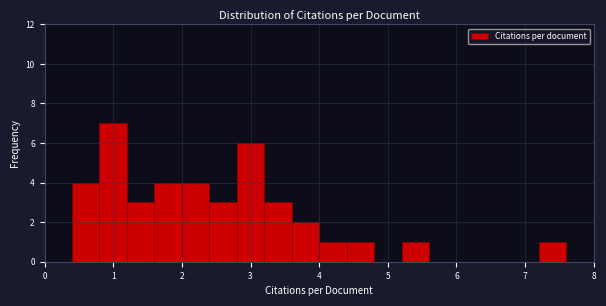

Reading left to right, transcribe this chart: for each bar, give the range it covers on the x-axis and its height. The values are not printed on the chart, so give them approximately, as read against the axis.

0.0 to 0.4: 0
0.4 to 0.8: 4
0.8 to 1.2: 7
1.2 to 1.6: 3
1.6 to 2.0: 4
2.0 to 2.4: 4
2.4 to 2.8: 3
2.8 to 3.2: 6
3.2 to 3.6: 3
3.6 to 4.0: 2
4.0 to 4.4: 1
4.4 to 4.8: 1
4.8 to 5.2: 0
5.2 to 5.6: 1
5.6 to 6.0: 0
6.0 to 6.4: 0
6.4 to 6.8: 0
6.8 to 7.2: 0
7.2 to 7.6: 1
7.6 to 8.0: 0